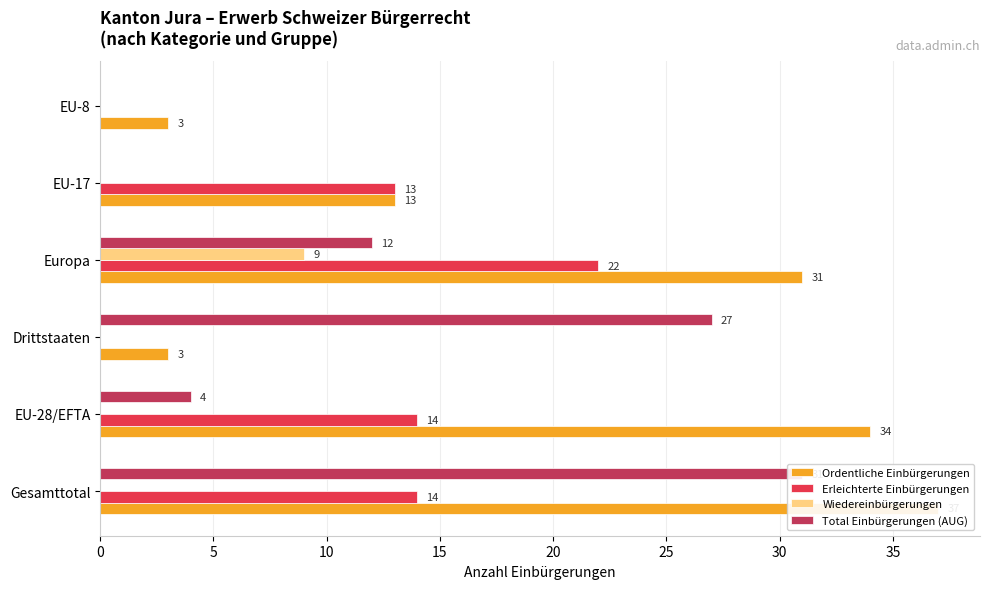

What is the maximum value shown in the chart?

37